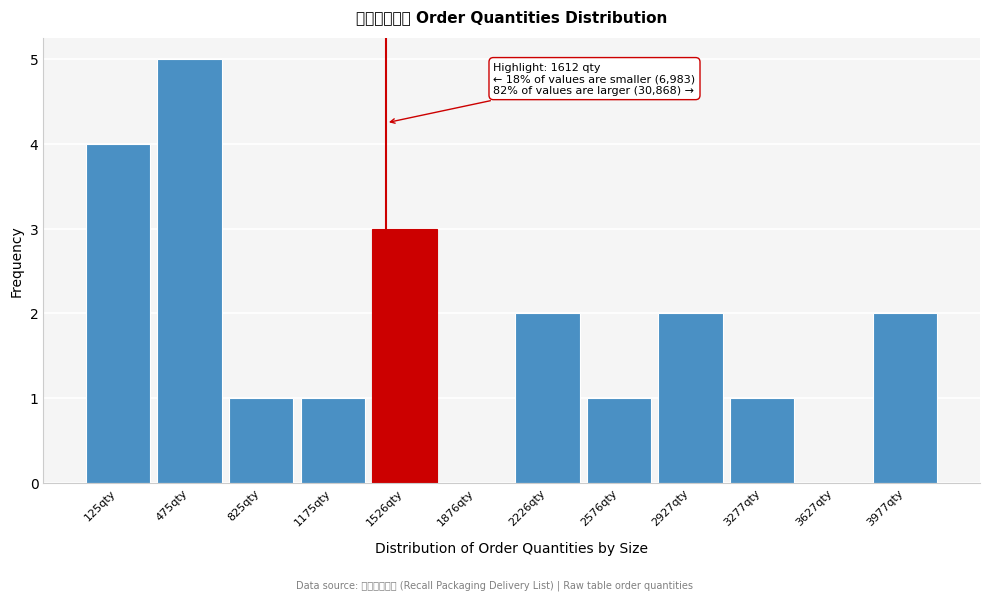

Reading left to right, transcribe all the data shown in this chart.

125qty=4	475qty=5	825qty=1	1175qty=1	1526qty=3	1876qty=0	2226qty=2	2576qty=1	2927qty=2	3277qty=1	3627qty=0	3977qty=2